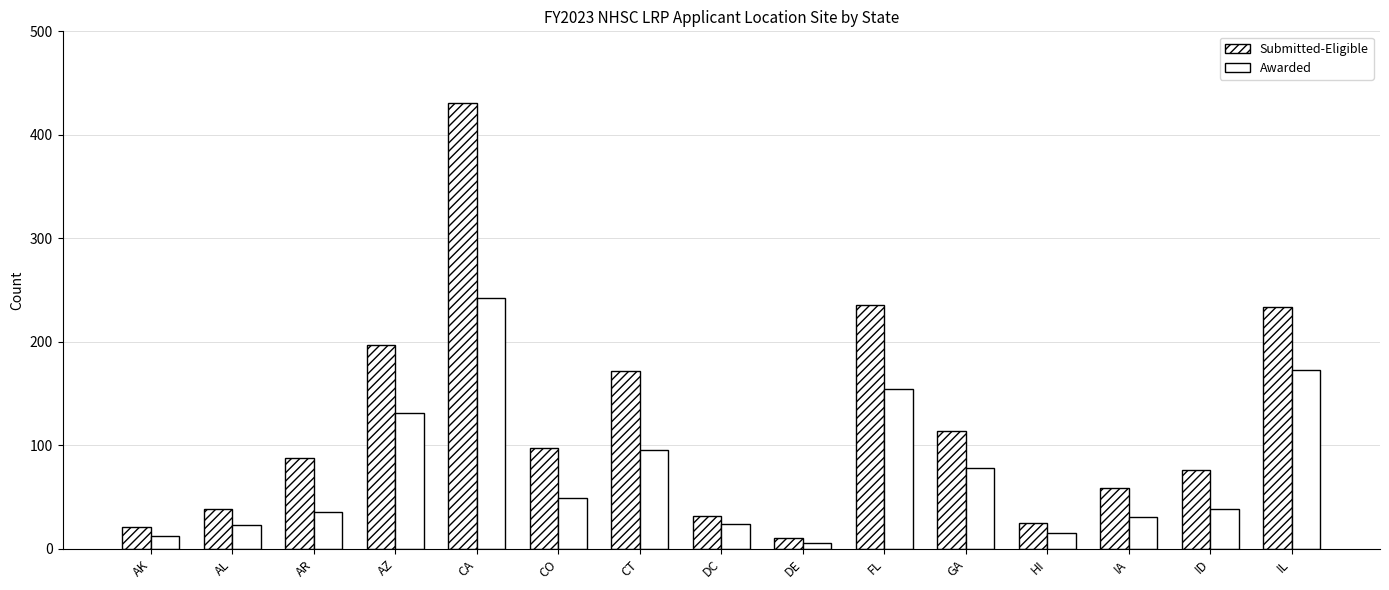

How many series are shown in this chart?

2